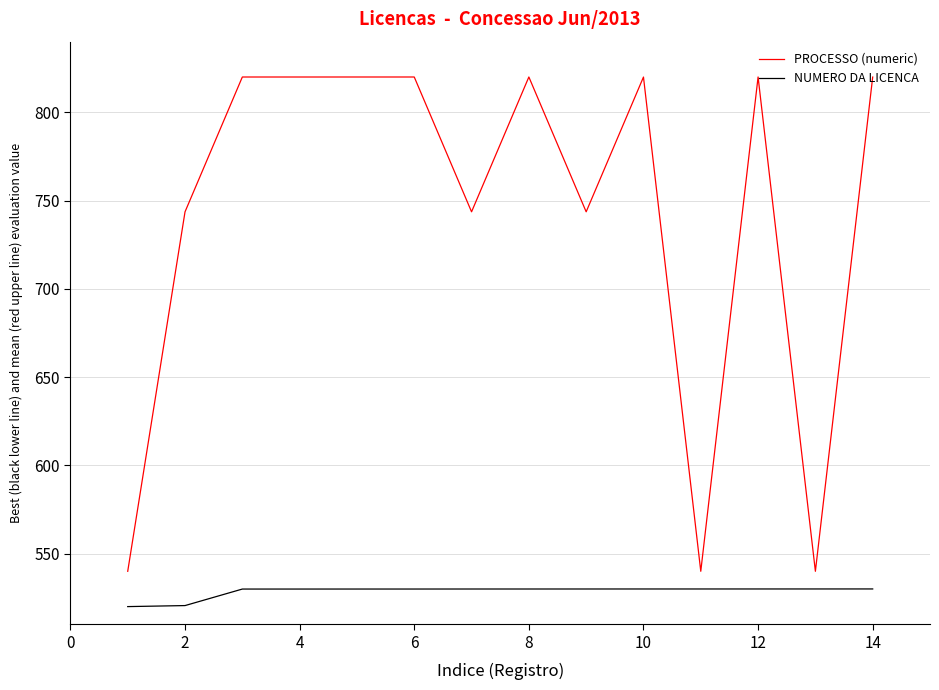

List the series in order of their peak value, lowest first.

NUMERO DA LICENCA, PROCESSO (numeric)